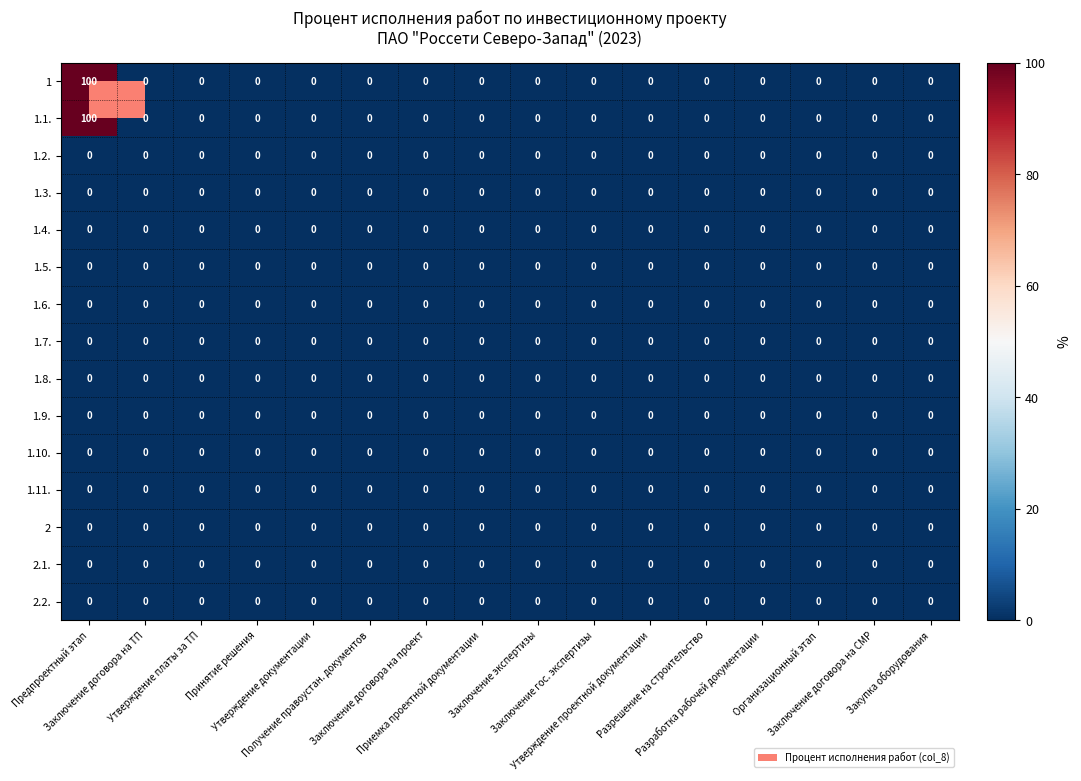

How many series are shown in this chart?

15